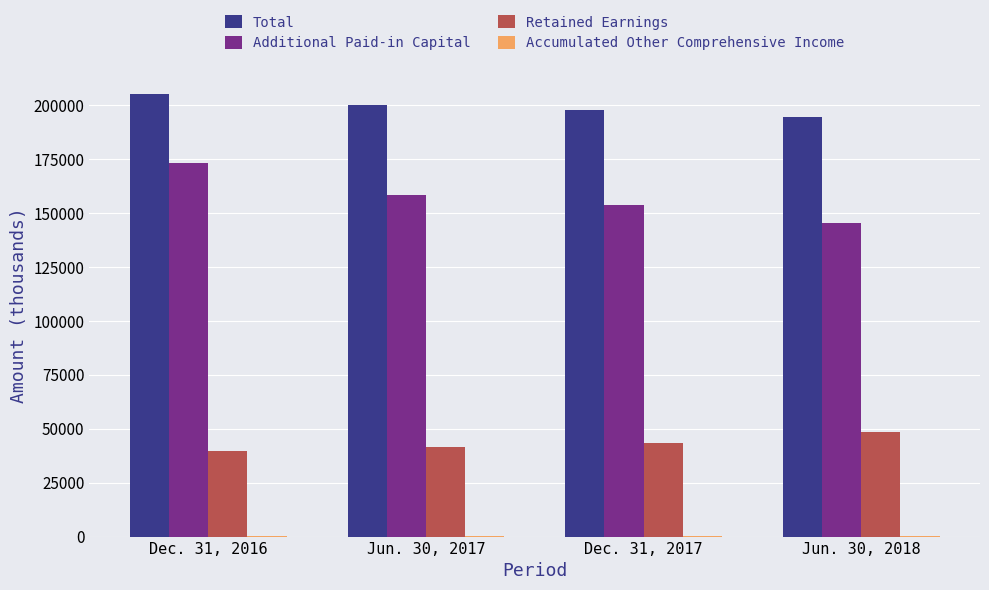

What is the sum of all Additional Paid-in Capital values?

630249